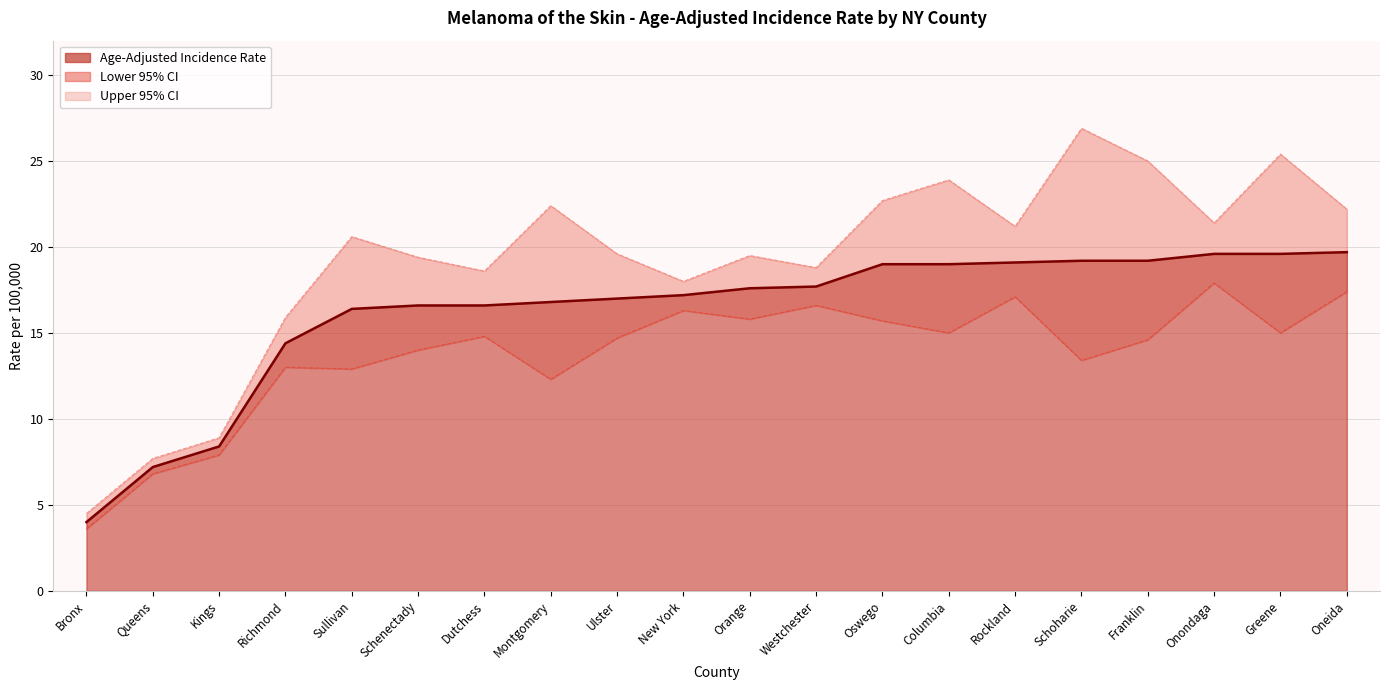

True or false: Age-Adjusted Incidence Rate has more than 0 points higher than both neighbors.

False